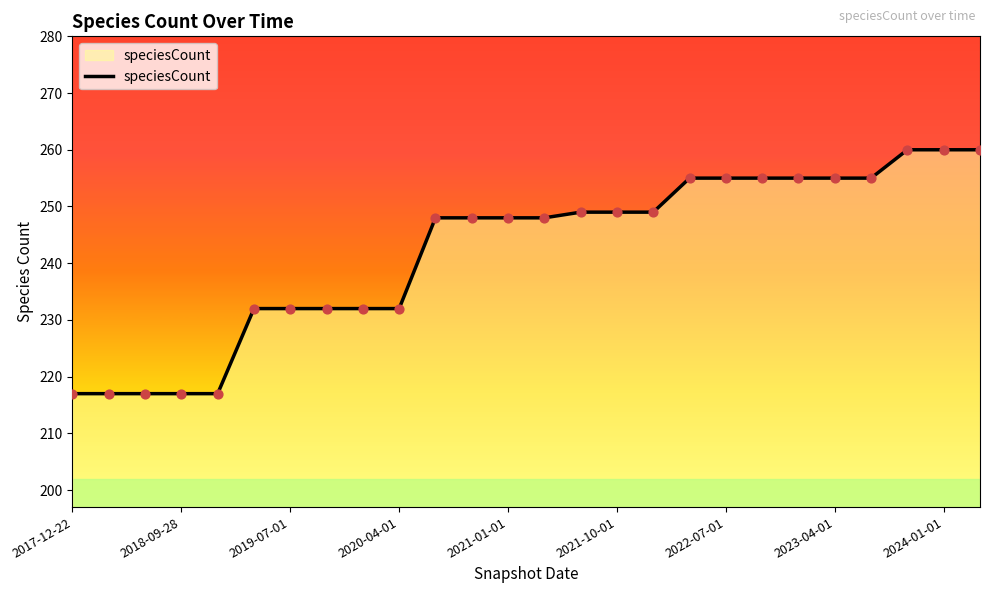

What is the difference between the maximum and minimum values?

43